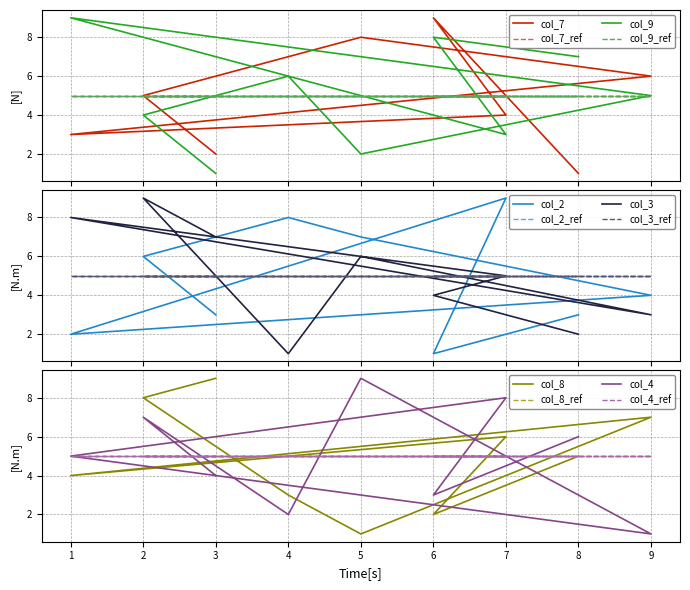

Rank the series by their maximum value, from lowest to highest.

col_7, col_9, col_2, col_3, col_8, col_4